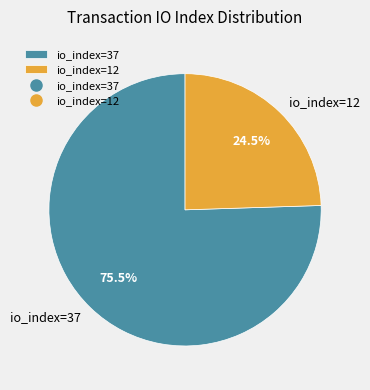

Count the number of slices in the pie.

2